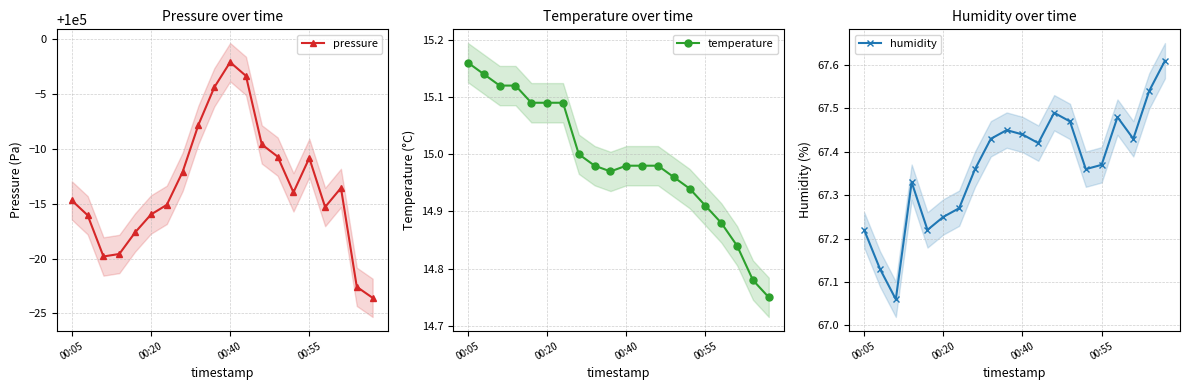

What is the label of the 20th point from the right?

00:05